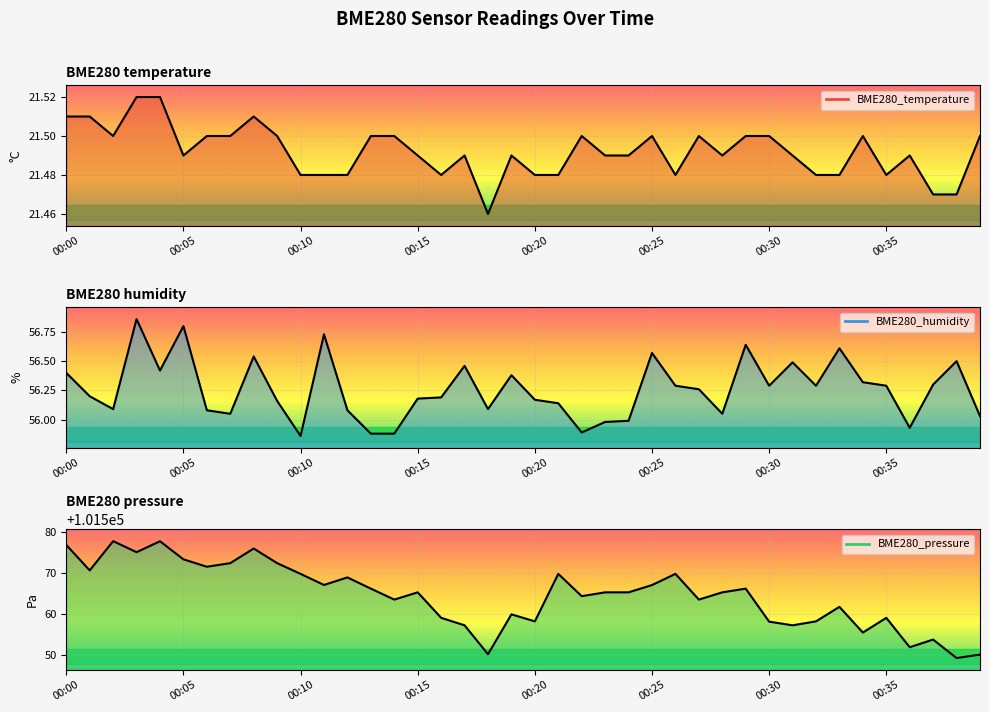

True or false: BME280_humidity and BME280_temperature cross at least once.

False